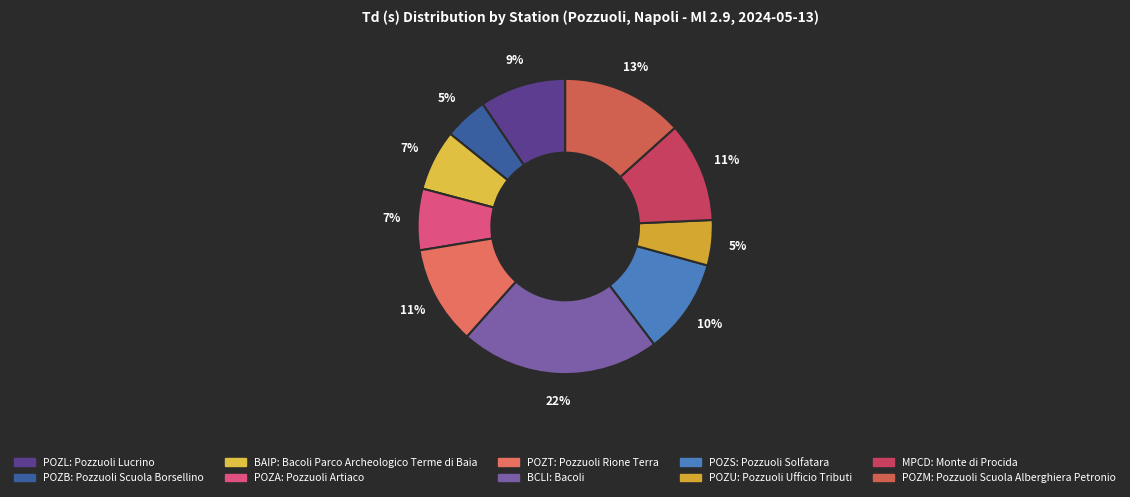

Is there a majority slice in this chart?

No